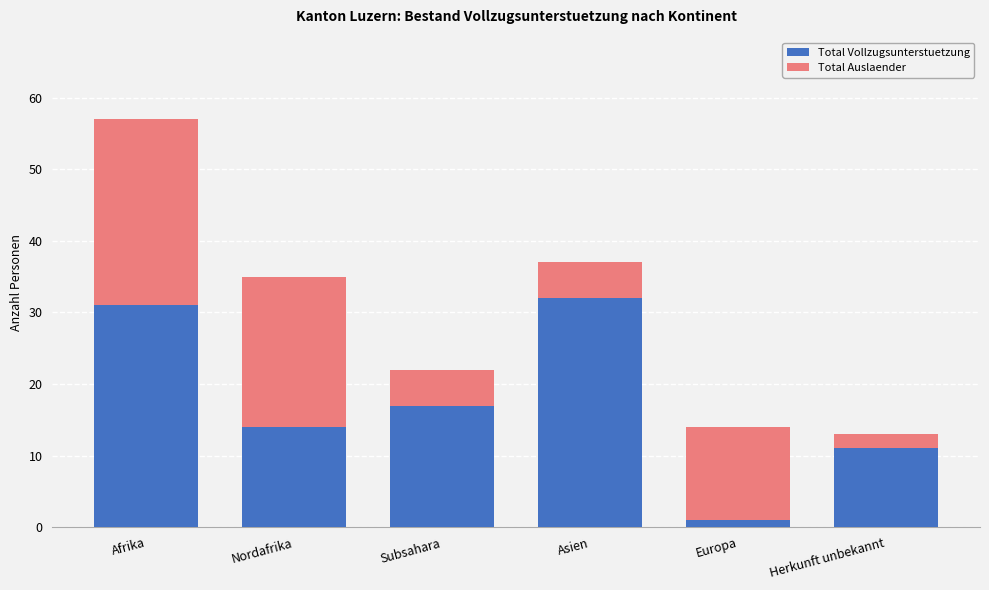

At which category is the sum across all series the highest?

Afrika